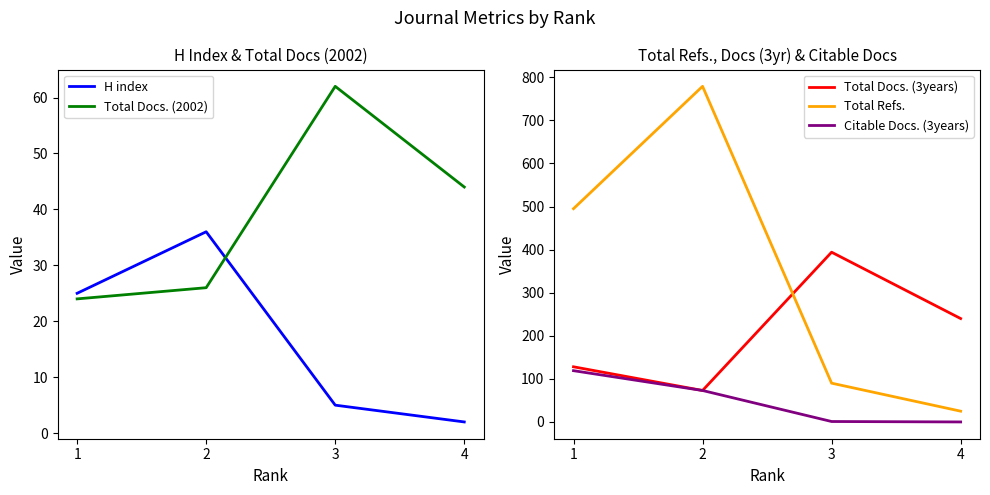

How many Total Docs. (3years) values are between 128 and 394?

3